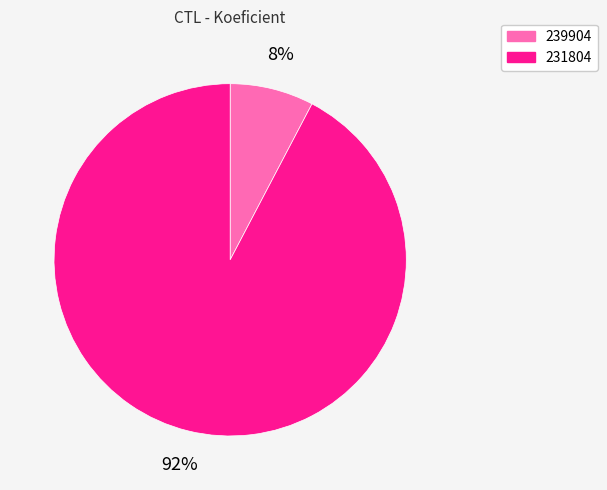

To the nearest percent, what percentage of the pie is 231804?

92%